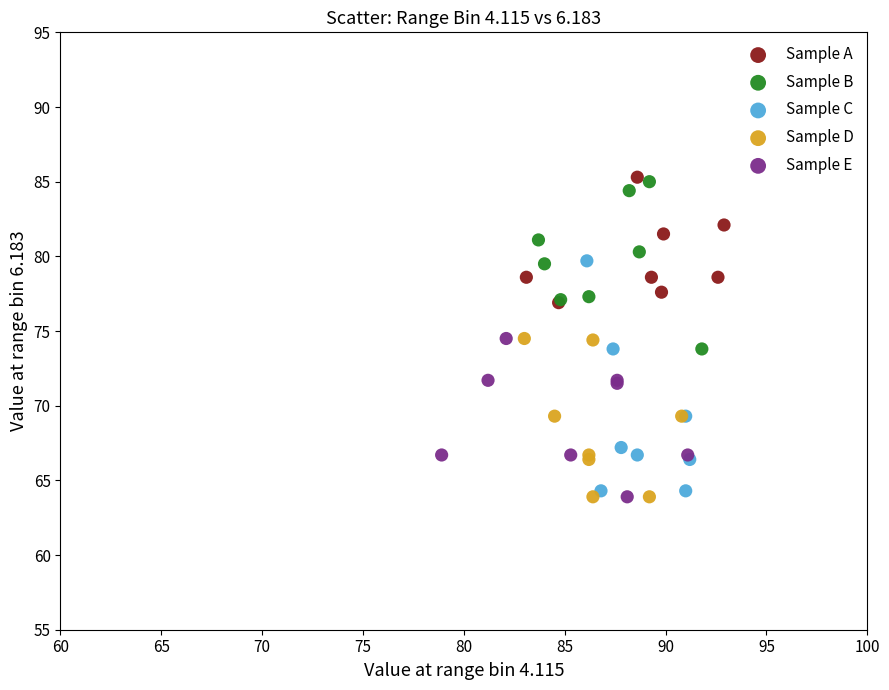

Which series has the widest spread of Y values?

Sample C